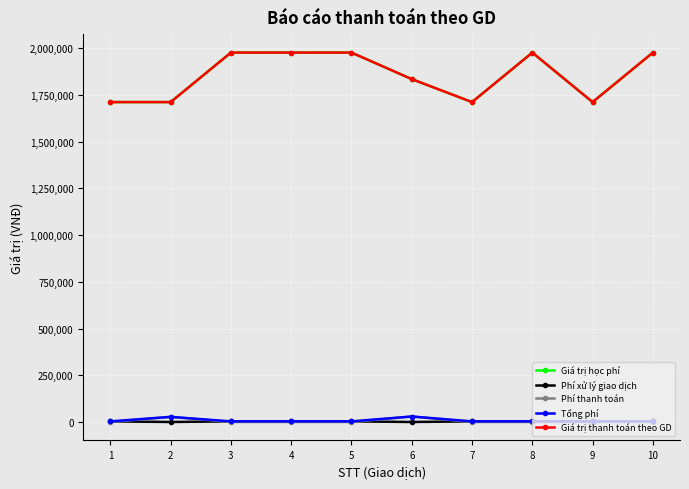

List the labels in order of Giá trị học phí value, largest first.

3, 4, 5, 8, 10, 6, 1, 2, 7, 9